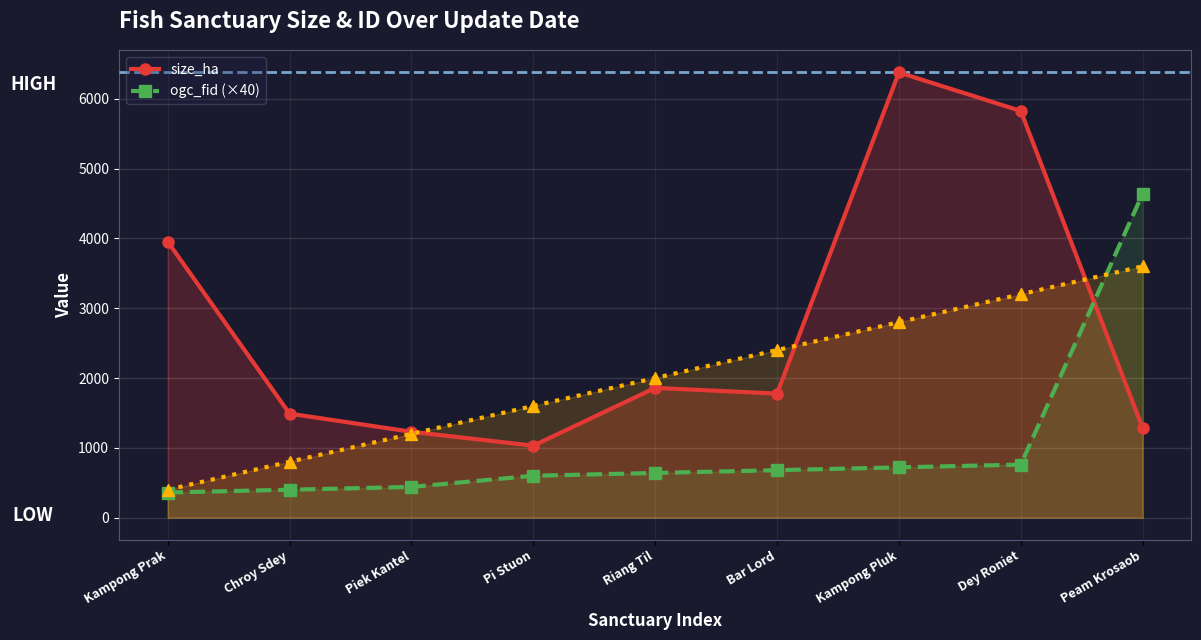

How many distinct data groups are displayed?

2